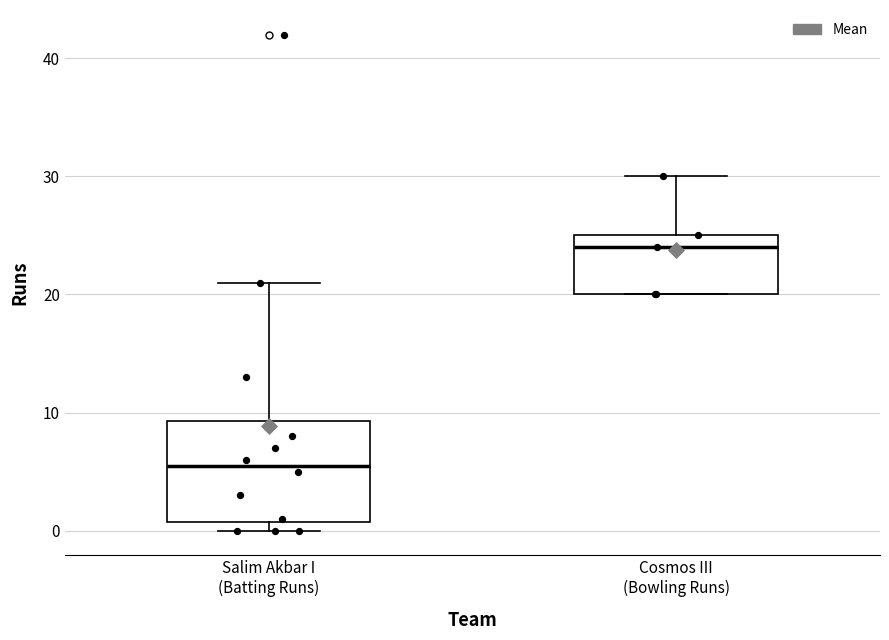

Reading left to right, transcribe this box plot: for each box, give where its median line is, the range the box spans, and where its two whiskers end, as read against the y-axis. The values are not printed on the chart, so give them approximately, as read against the axis.

Salim Akbar I (Batting Runs): median 6, box 1 to 9, whiskers 0 to 21
Cosmos III (Bowling Runs): median 24, box 20 to 25, whiskers 20 to 30